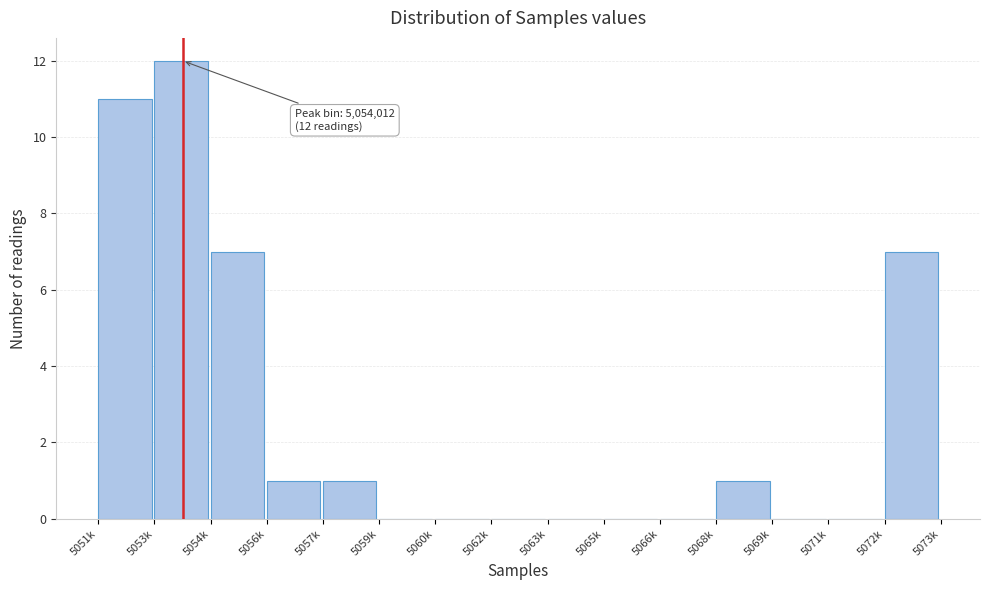

Reading right to left, extract all data points from this chart.

5072k=7	5071k=0	5069k=0	5068k=1	5066k=0	5065k=0	5063k=0	5062k=0	5060k=0	5059k=0	5057k=1	5056k=1	5054k=7	5053k=12	5051k=11